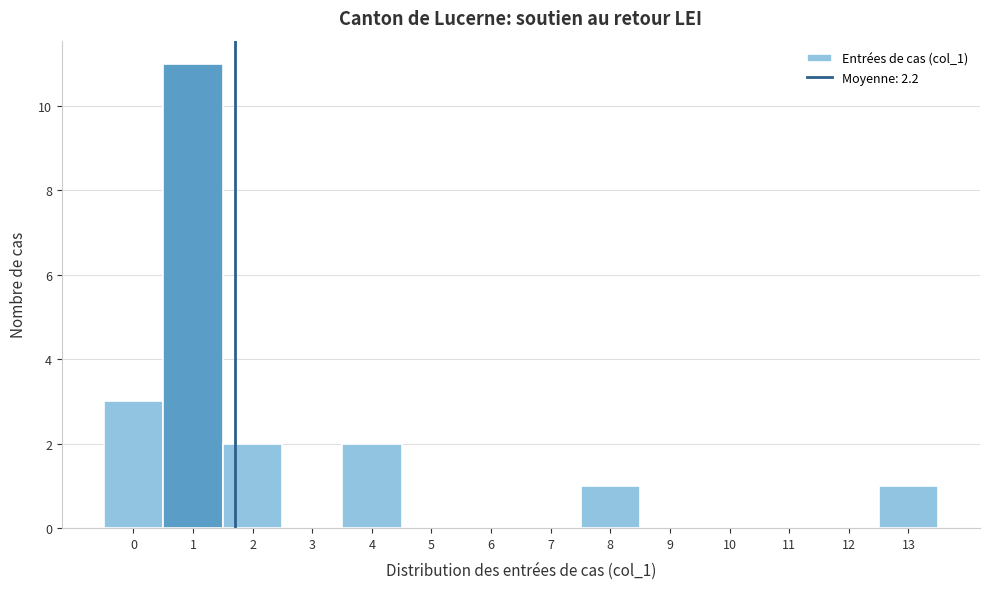

The value at 7 is 7. True or false?

False